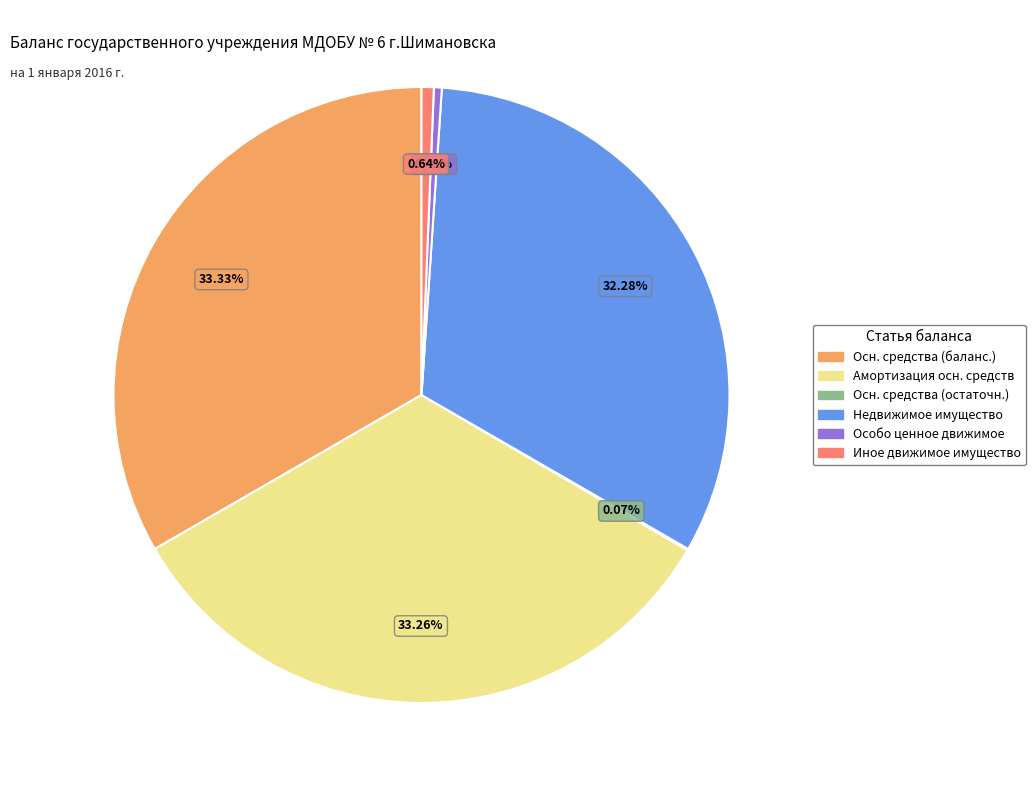

Does any single category account for the majority?

No